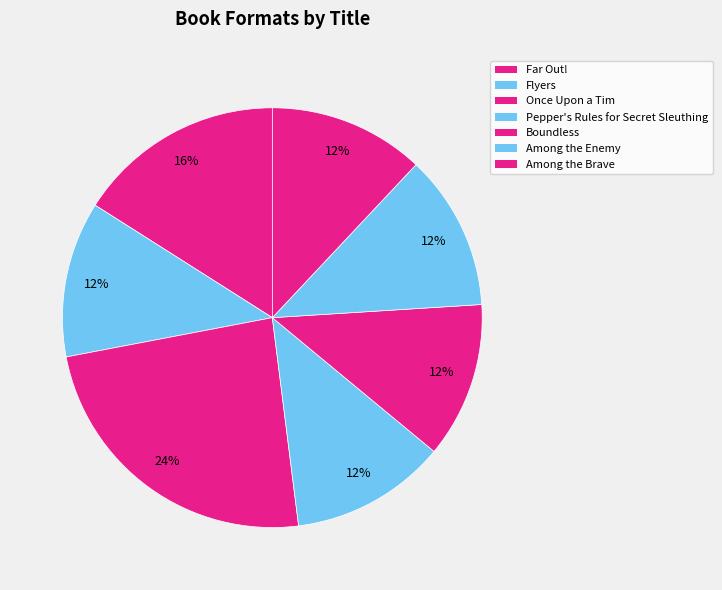

How many slices are in this pie chart?

7